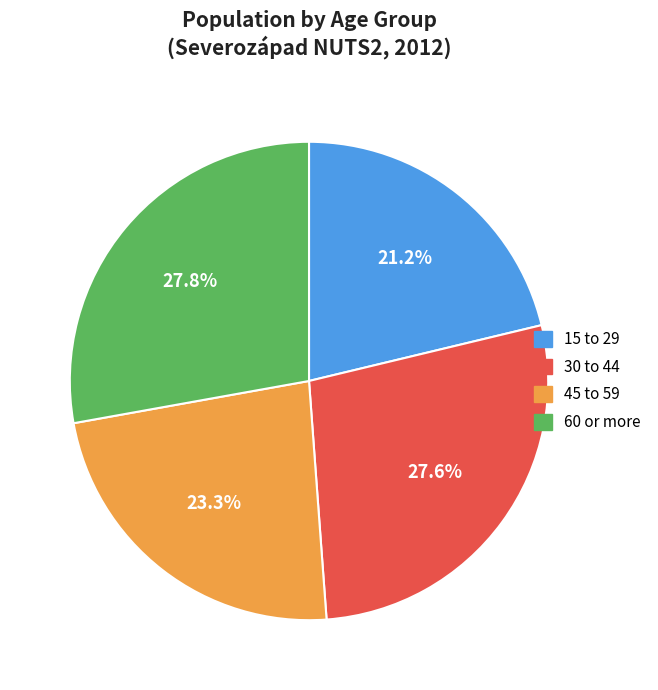

Approximately how many times larger is the value at 45 to 59 compared to 15 to 29?

1.1